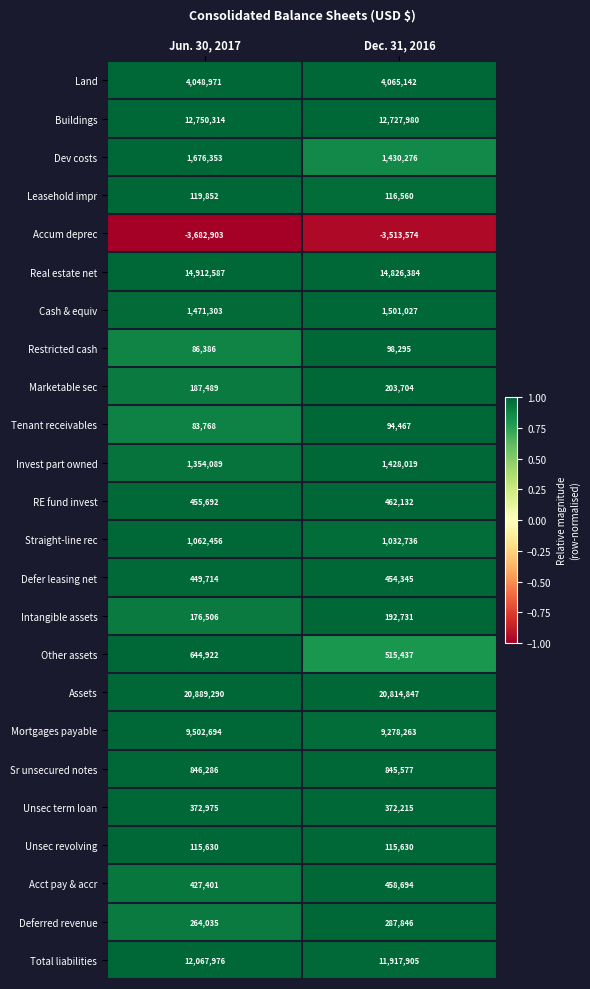

What is the greatest value displayed?

20889290